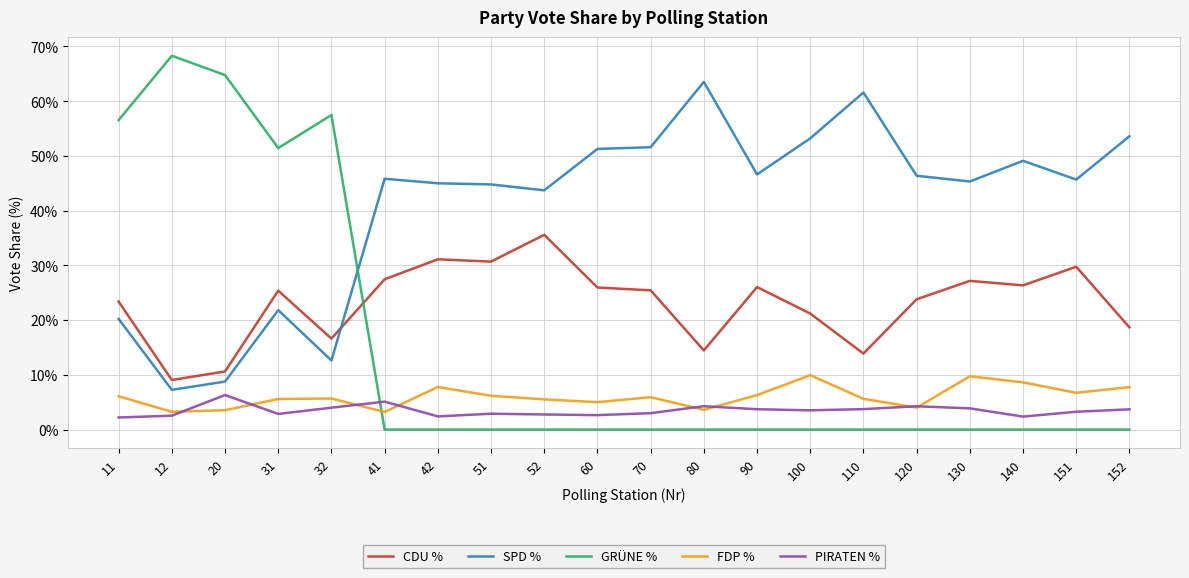

The value of PIRATEN % at 110 is 1.2. True or false?

False